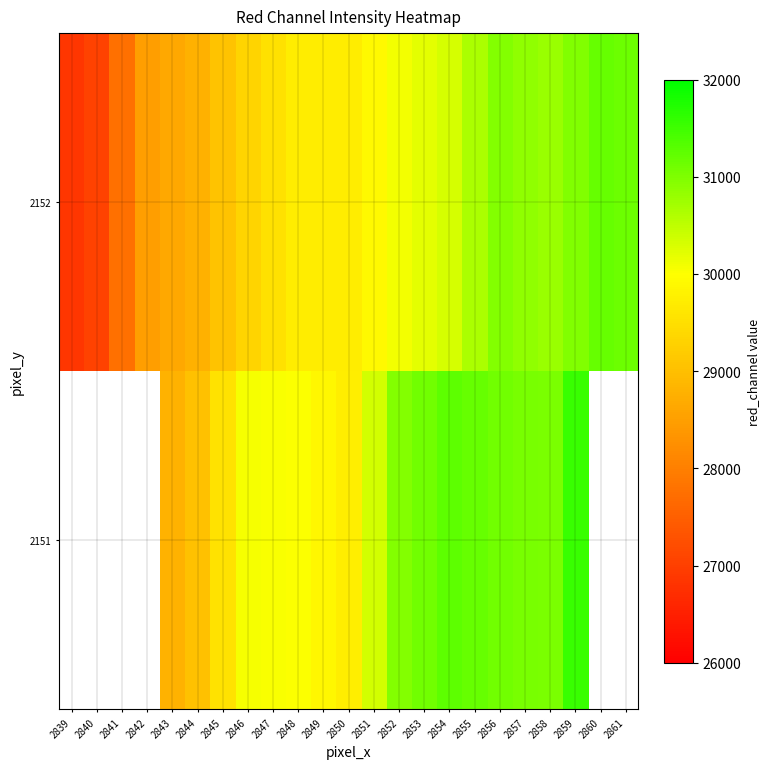

Is it true that 2151 equals 30045.0 at 2847?

True